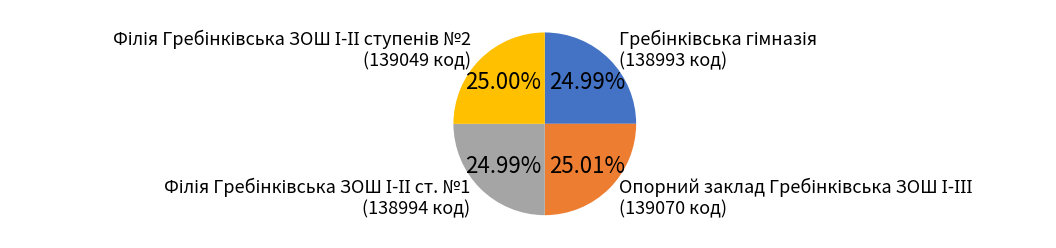

Is there any slice that represents more than half of the pie?

No